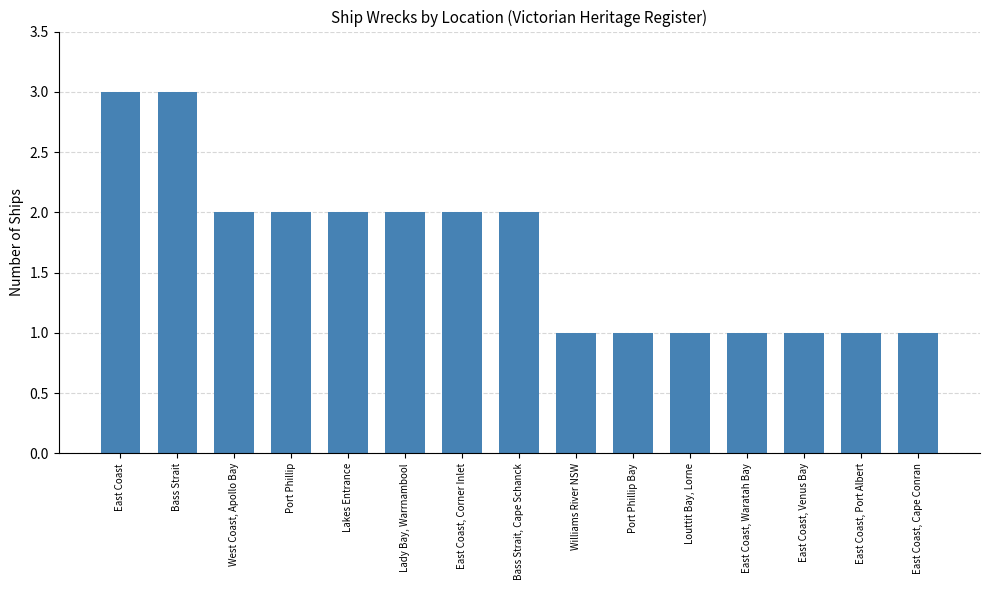

How many data points are less than 2?

7